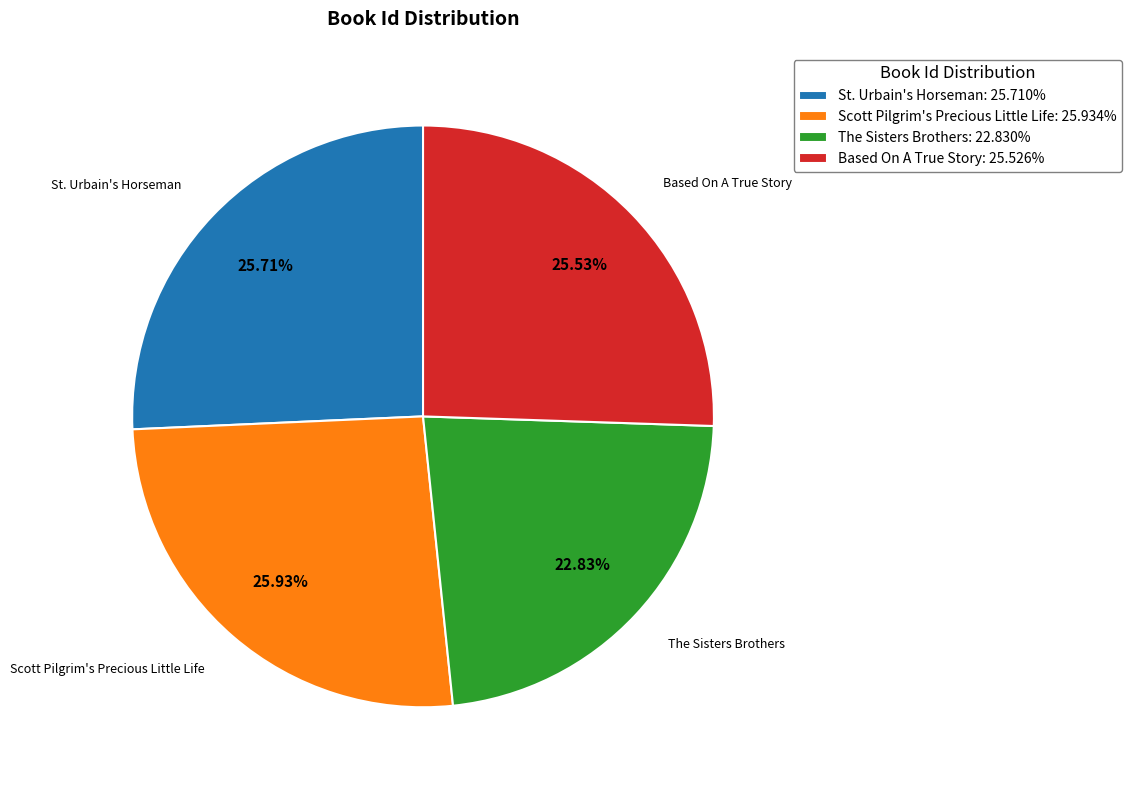

To the nearest percent, what percentage of the pie is Based On A True Story?

26%